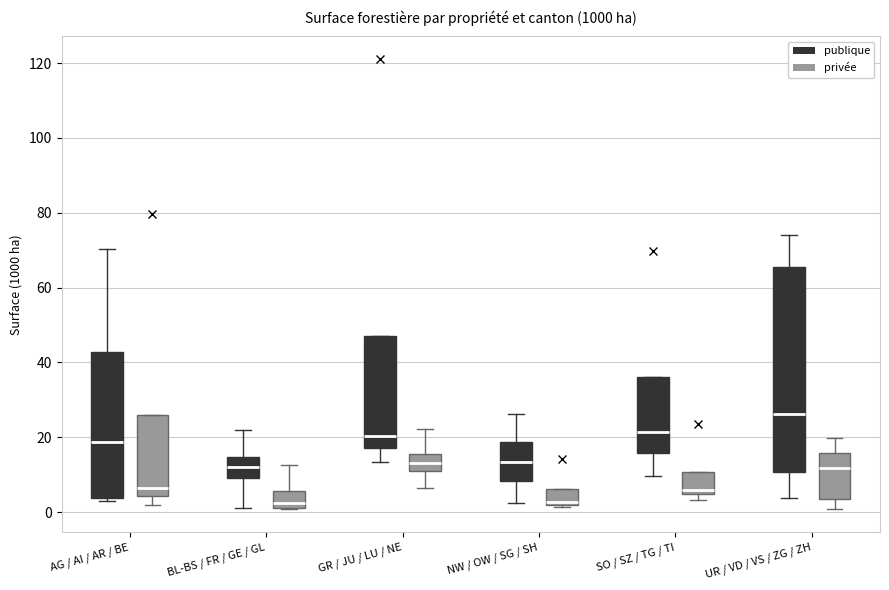

Reading left to right, read every box against the y-axis: the position of its median line, the range the box covers, and the ends of its whiskers. The values are not printed on the chart, so give them approximately, as read against the axis.

AG / AI / AR / BE (publique): median 18, box 4 to 42, whiskers 4 (just below the box's lower edge) to 70
AG / AI / AR / BE (privée): median 6, box 4 to 26, whiskers 2 to 26
BL-BS / FR / GE / GL (publique): median 12, box 10 to 14, whiskers 2 to 22
BL-BS / FR / GE / GL (privée): median 2 (just above the box's lower edge), box 2 to 6, whiskers 0 to 12
GR / JU / LU / NE (publique): median 20, box 18 to 48, whiskers 14 to 48
GR / JU / LU / NE (privée): median 14, box 12 to 16, whiskers 6 to 22
NW / OW / SG / SH (publique): median 14, box 8 to 18, whiskers 2 to 26
NW / OW / SG / SH (privée): median 2 (just above the box's lower edge), box 2 to 6, whiskers 2 to 6
SO / SZ / TG / TI (publique): median 22, box 16 to 36, whiskers 10 to 36
SO / SZ / TG / TI (privée): median 6, box 4 to 10, whiskers 4 (just below the box's lower edge) to 10
UR / VD / VS / ZG / ZH (publique): median 26, box 10 to 66, whiskers 4 to 74
UR / VD / VS / ZG / ZH (privée): median 12, box 4 to 16, whiskers 0 to 20